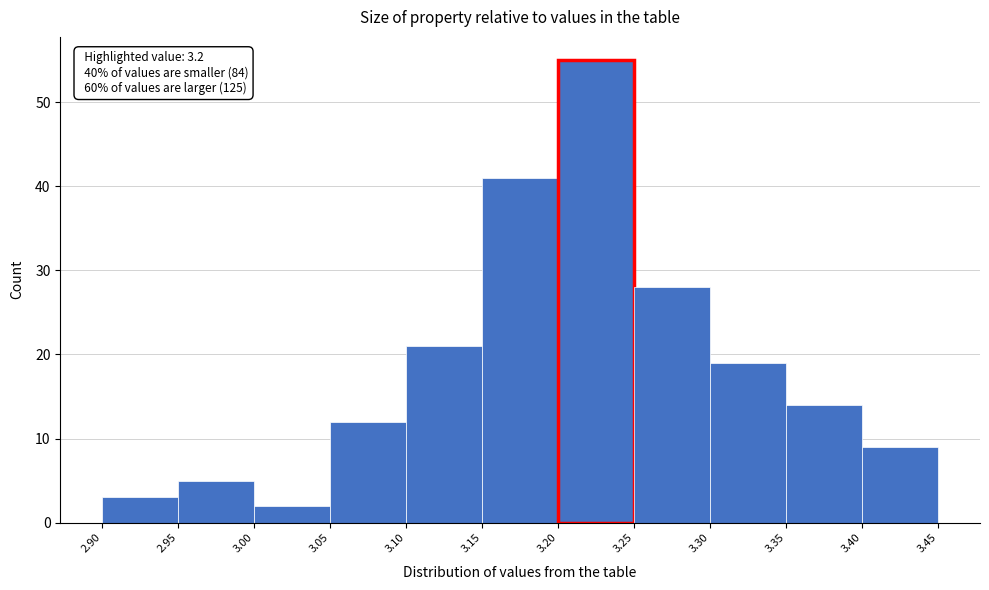

Which range on the x-axis has the tallest bar?

3.20 to 3.25